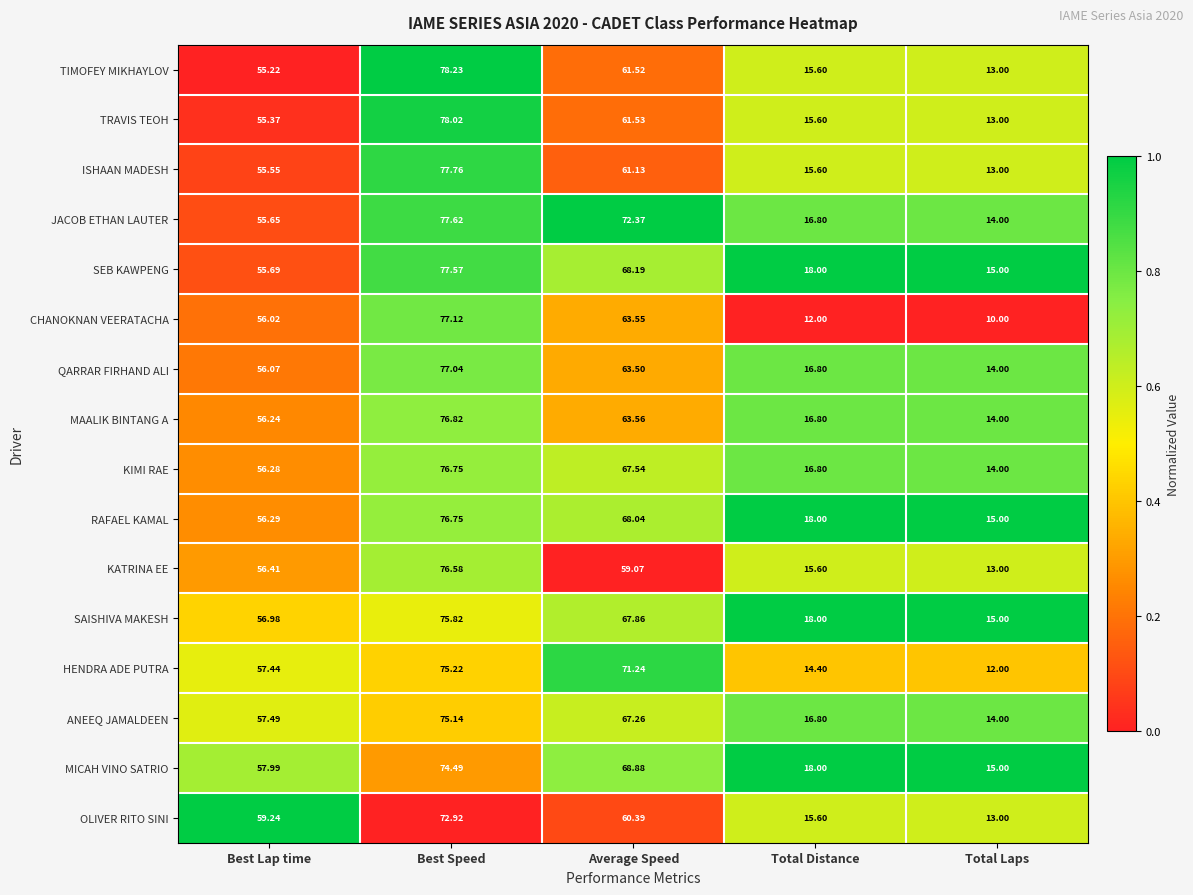

At which label does ANEEQ JAMALDEEN reach its peak?

Best Speed